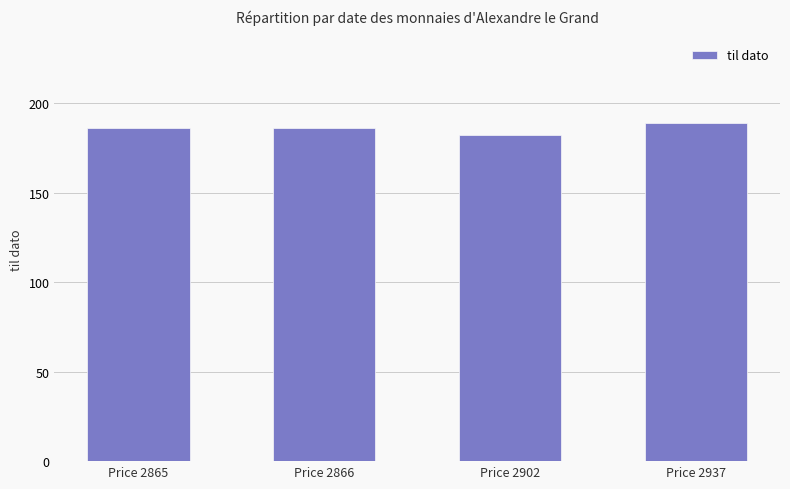

The chart shows a value of 189 at Price 2937. True or false?

True